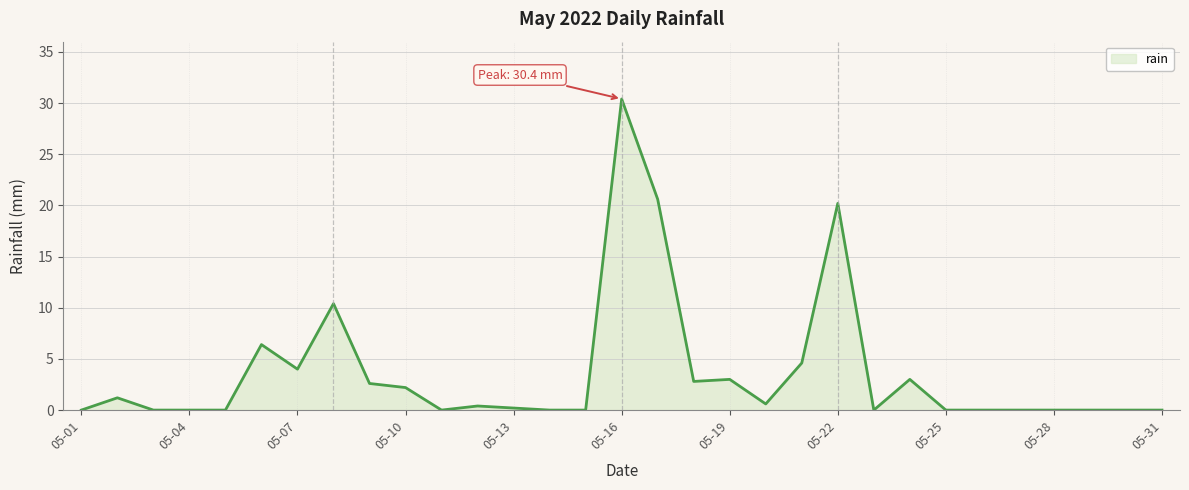

What is the greatest value displayed?

30.4